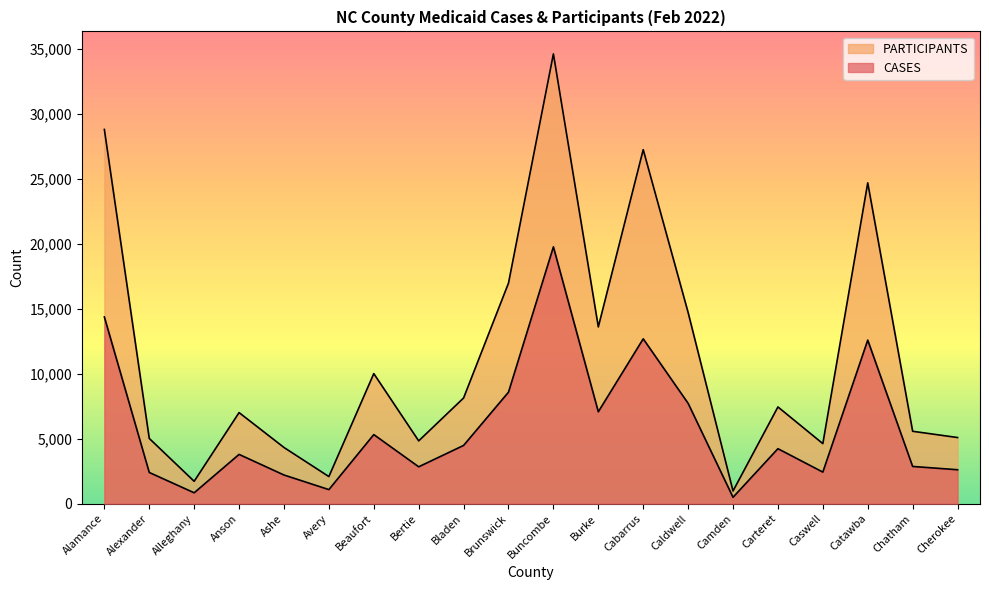

What is the label of the 4th point from the left?

Anson